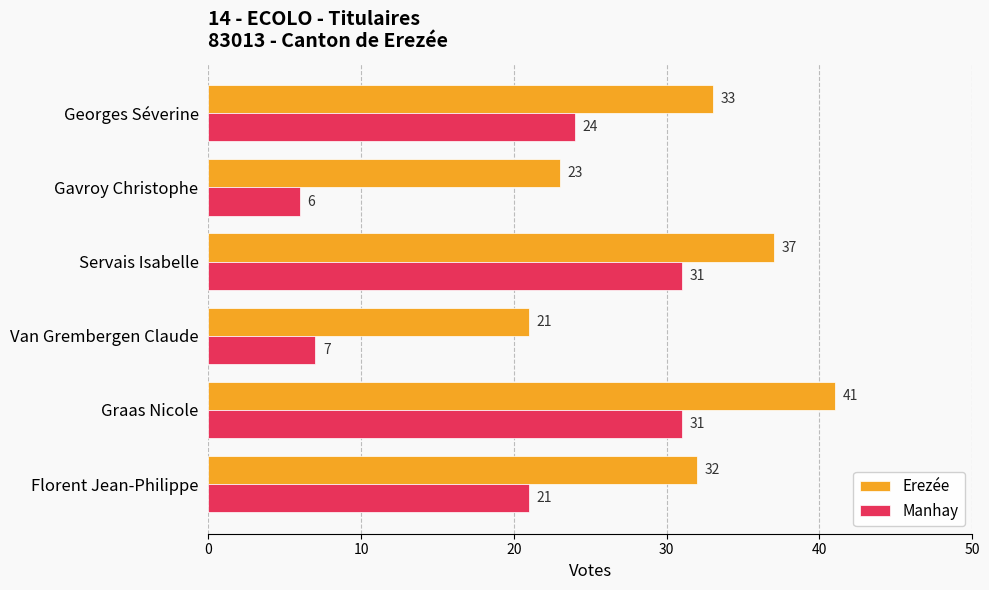

Rank the categories by Erezée value from highest to lowest.

Graas Nicole, Servais Isabelle, Georges Séverine, Florent Jean-Philippe, Gavroy Christophe, Van Grembergen Claude